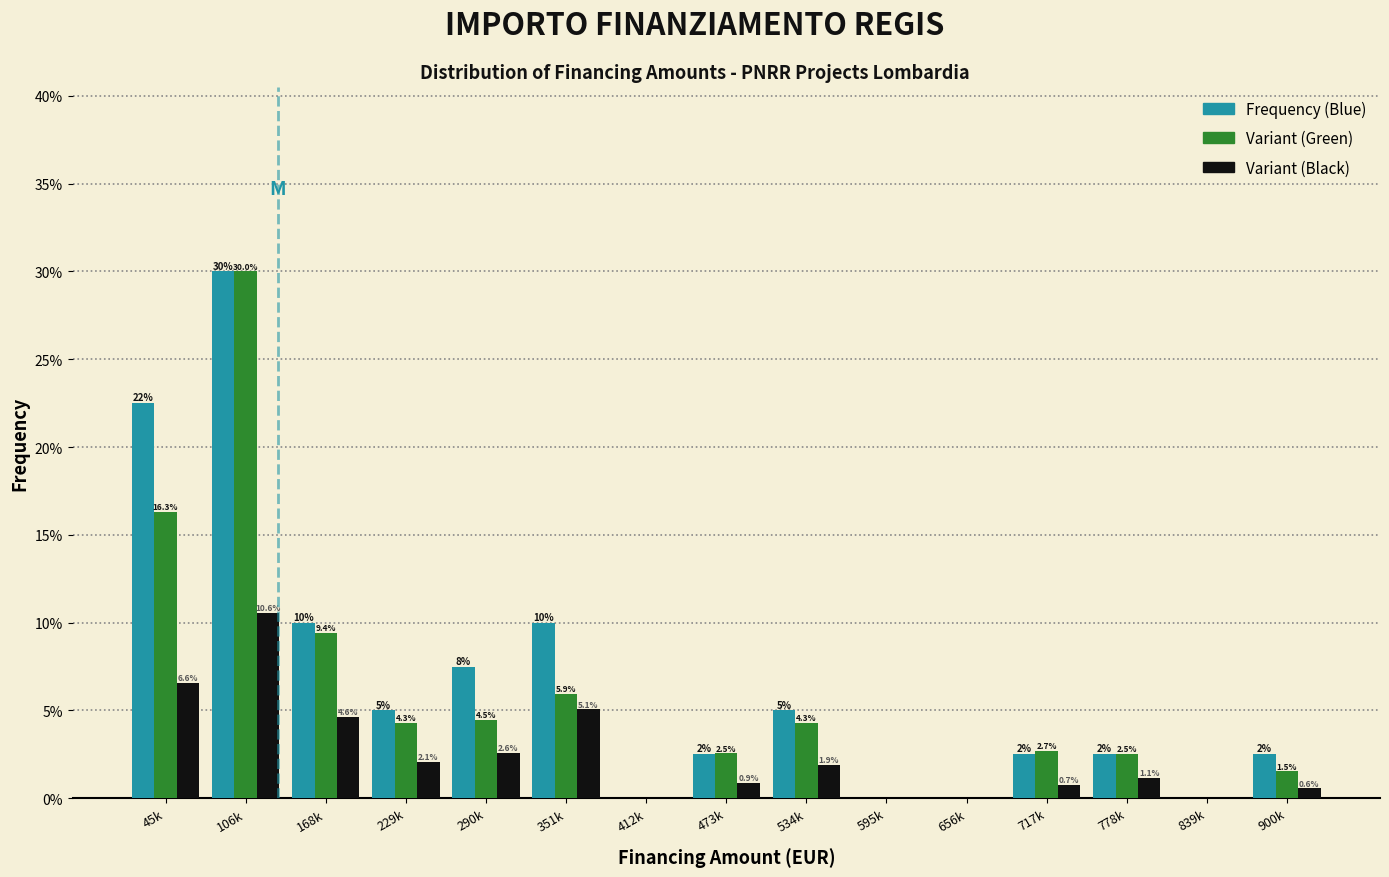

What is the maximum value shown in the chart?

30.0